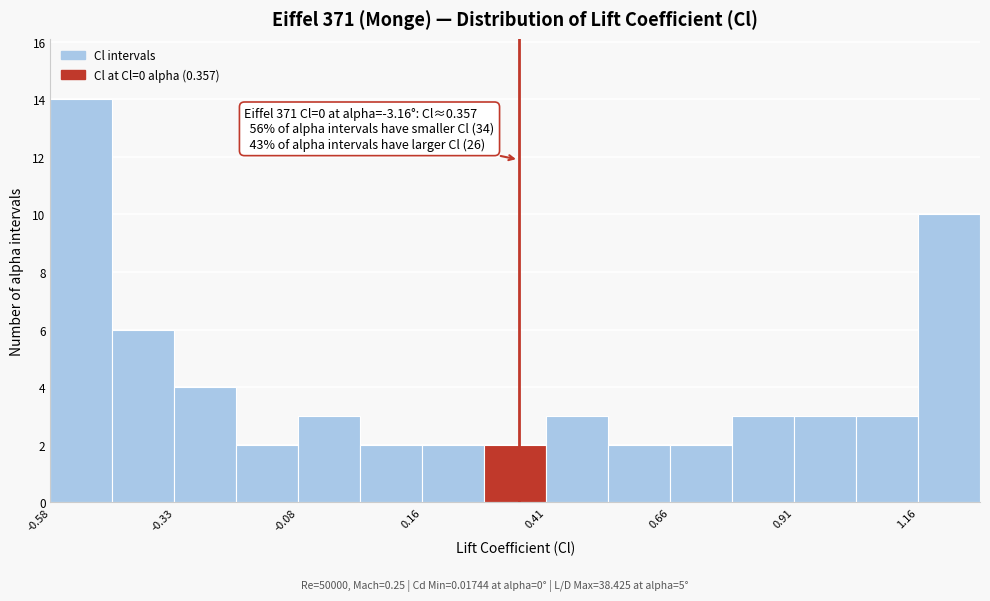

Read against the x-axis, roughly where is the centre of the tallest bar?

-0.50